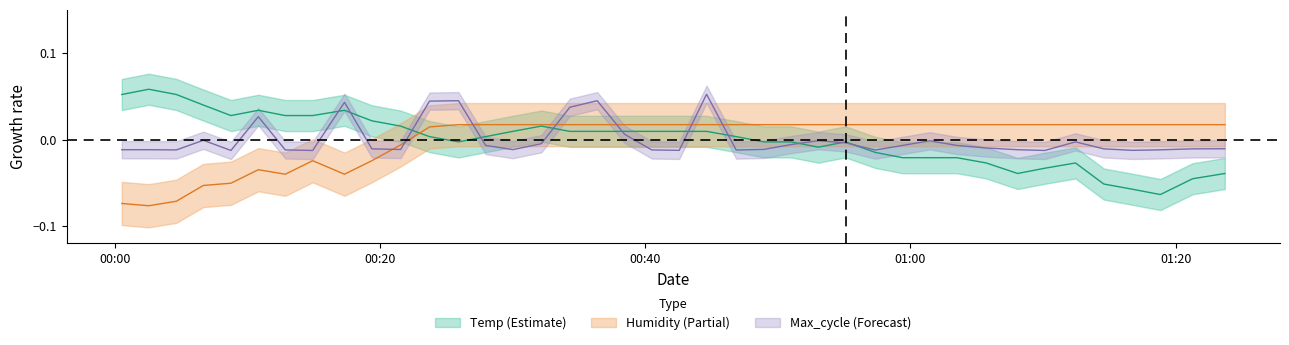

Count the number of categories in the chart.

40